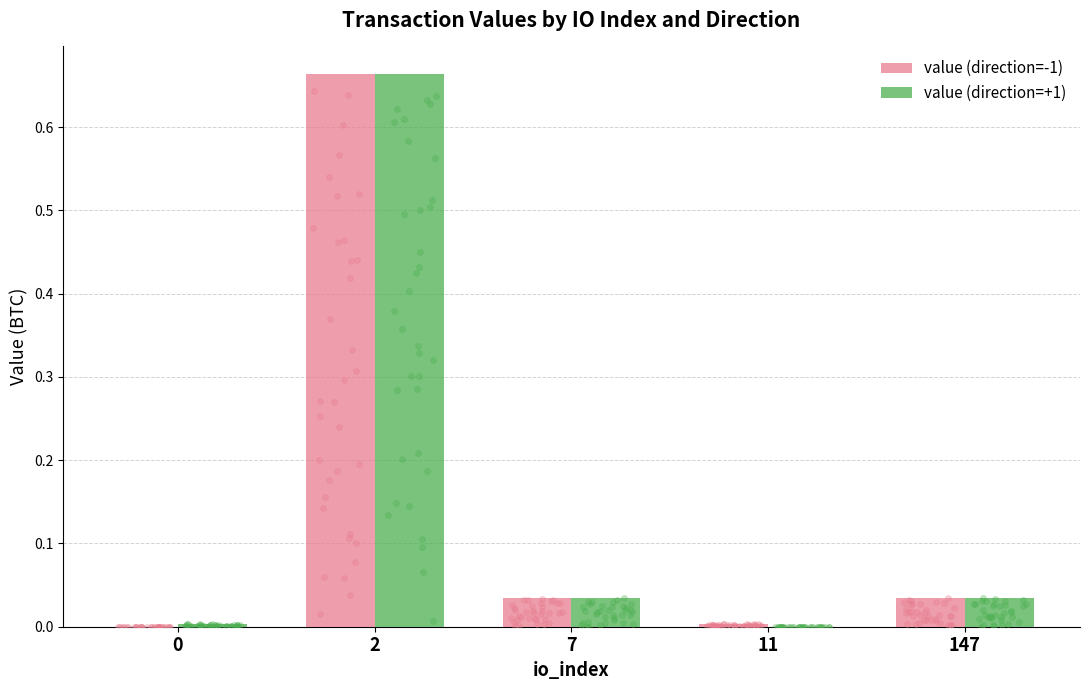

What is the total value across all series at 147?

0.1